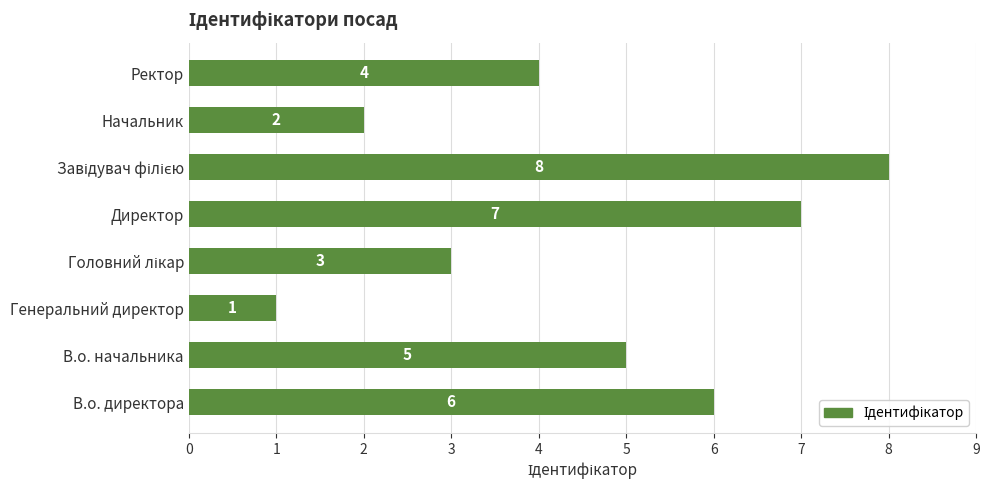

What is the ratio of the value at Ректор to the value at Начальник?

2.0